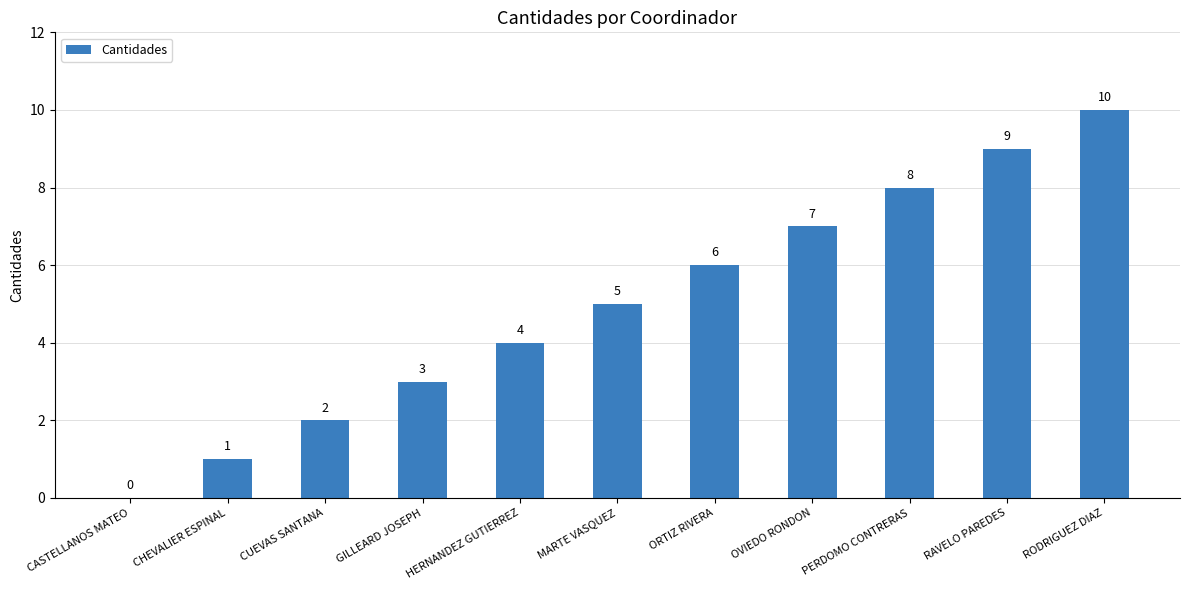

What is the greatest value displayed?

10